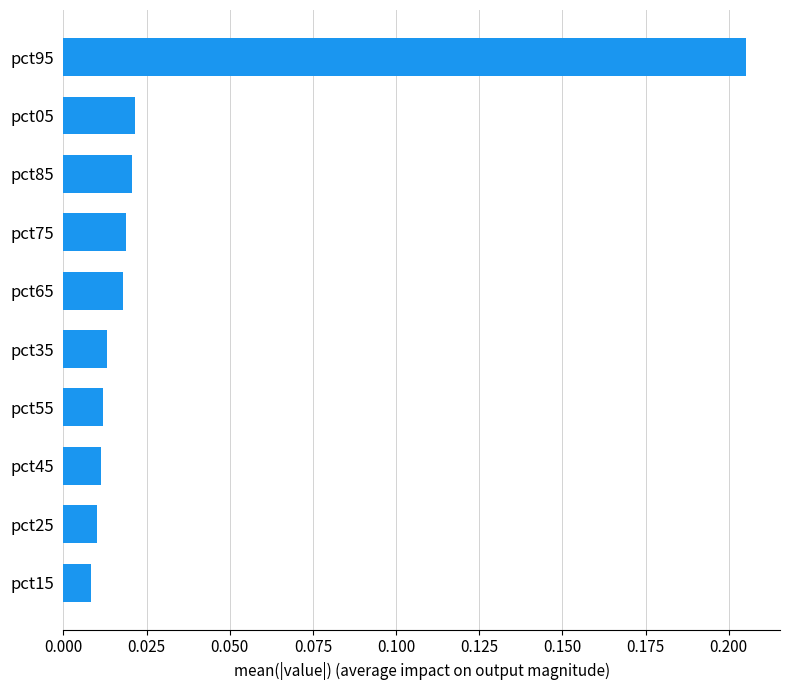

The value at pct95 is 0.3. True or false?

False